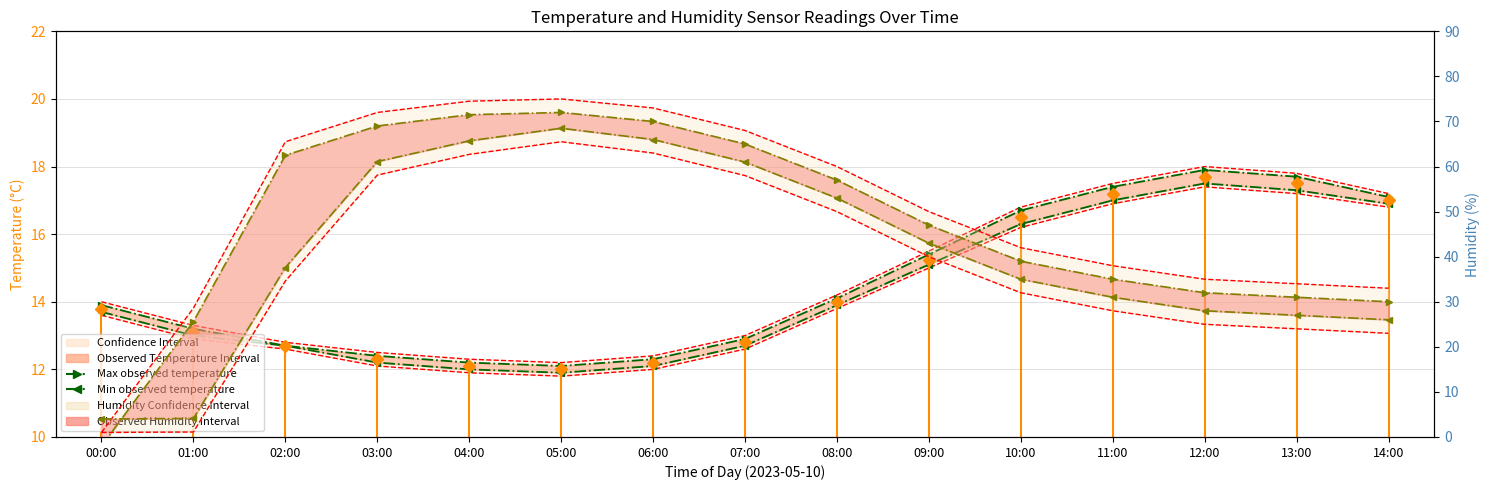

Is it true that Min observed humidity equals 31.0 at 11:00?

True